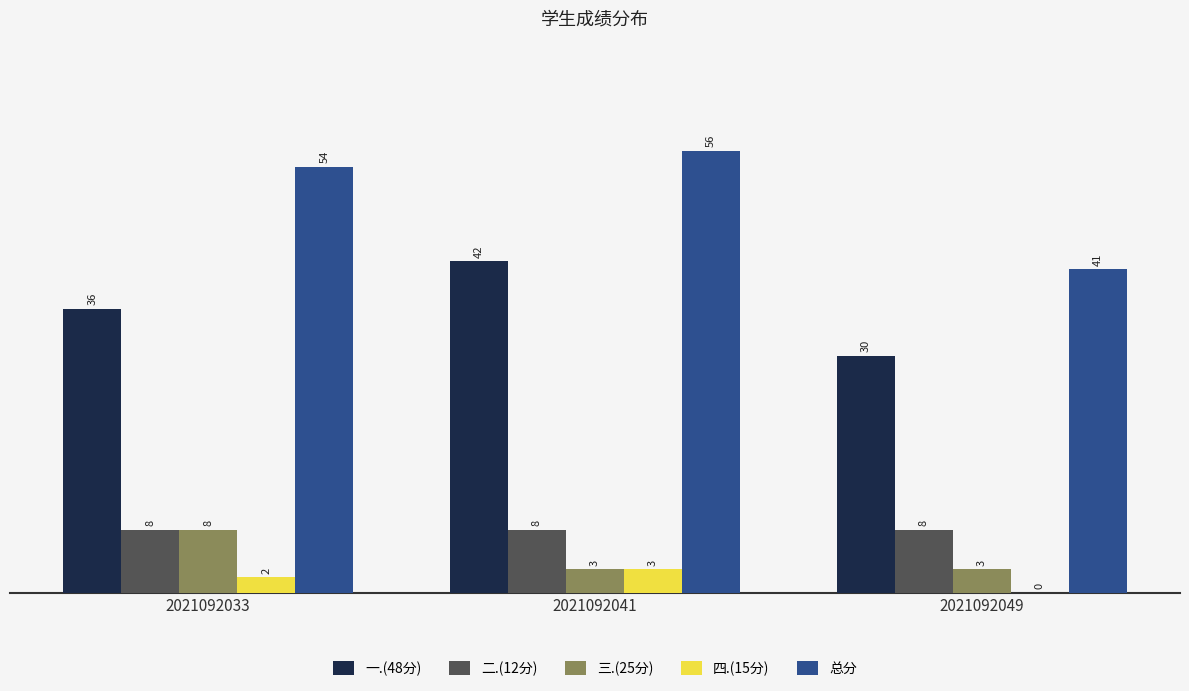

What is the sum of all 四.(15分) values?

5